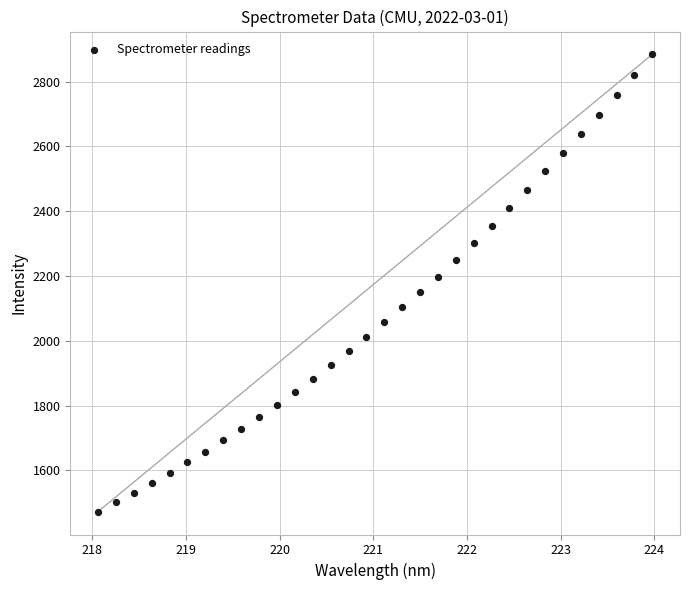

What is the range of Y values (max minus min)?

1411.4